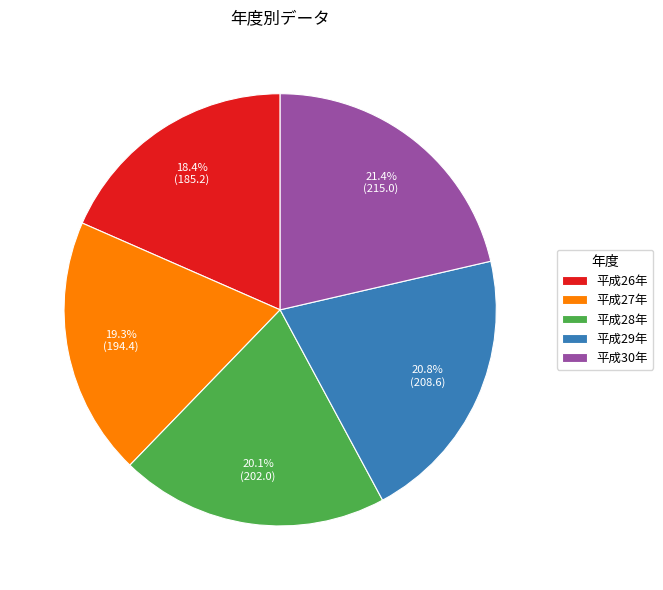

Between 平成30年 and 平成26年, which is larger?

平成30年